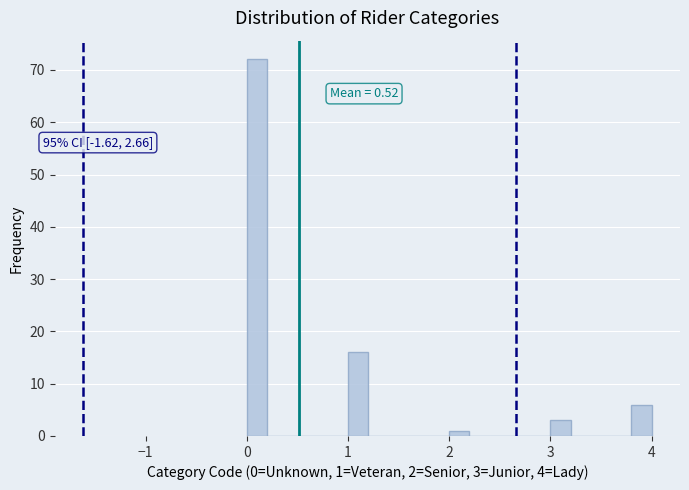

Around what value on the x-axis is the tallest bar? Give the approximate position of its centre, as read against the axis.

0.1